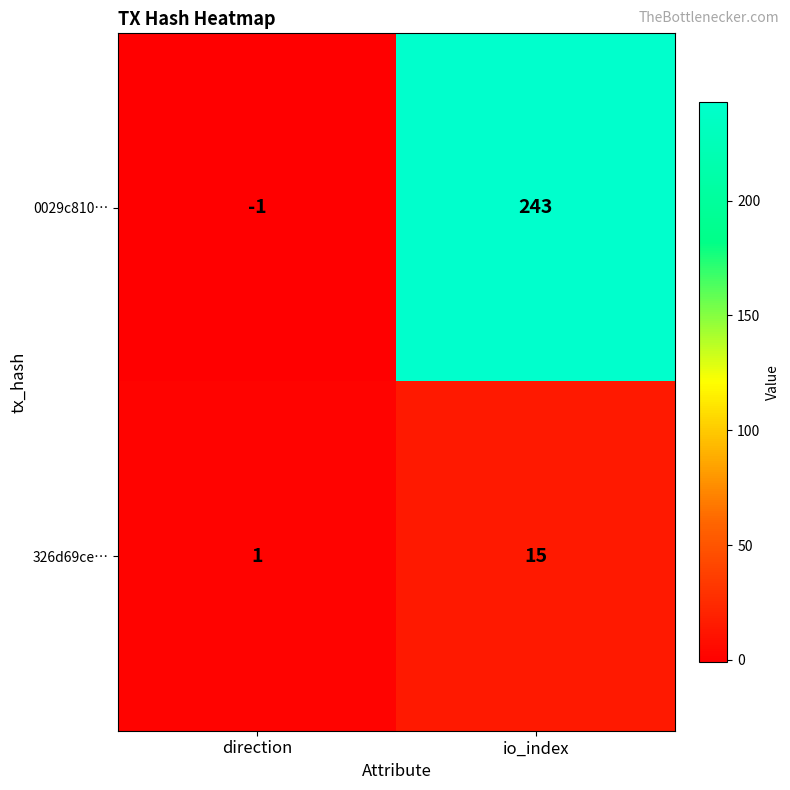

Which series has the largest total across all categories?

0029c810…